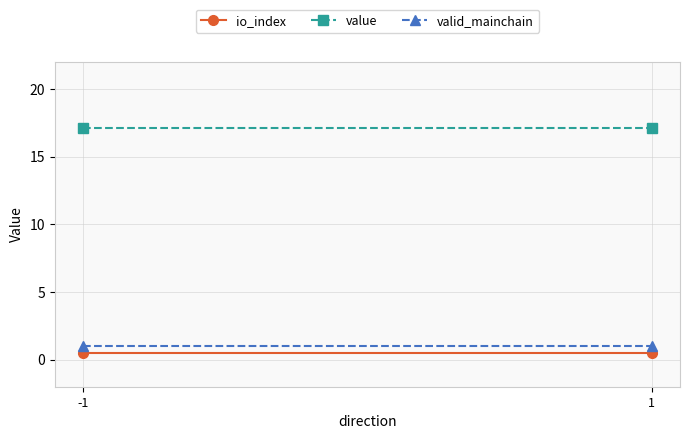

List the series in order of their peak value, highest first.

value, valid_mainchain, io_index